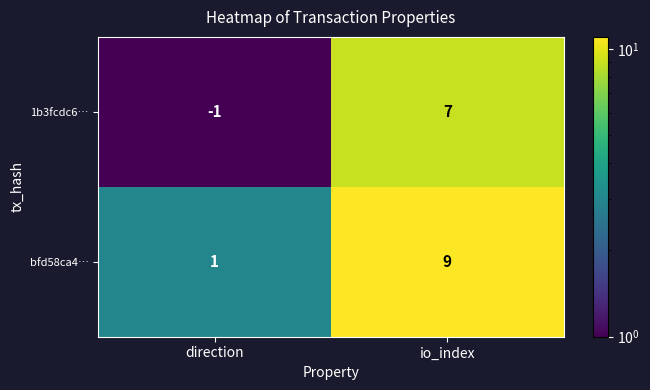

What is the sum of the bfd58ca4… values at direction and io_index?

10